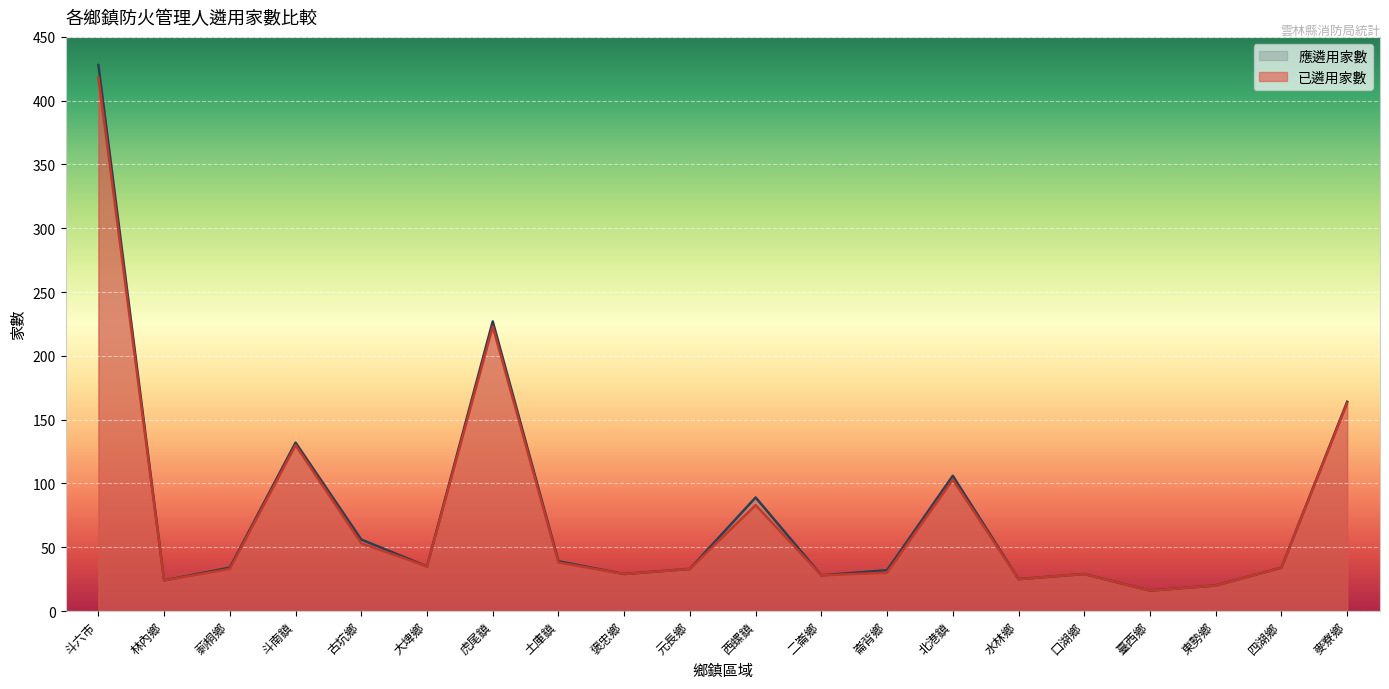

Where is 應遴用家數 nearest to the value 222?

虎尾鎮